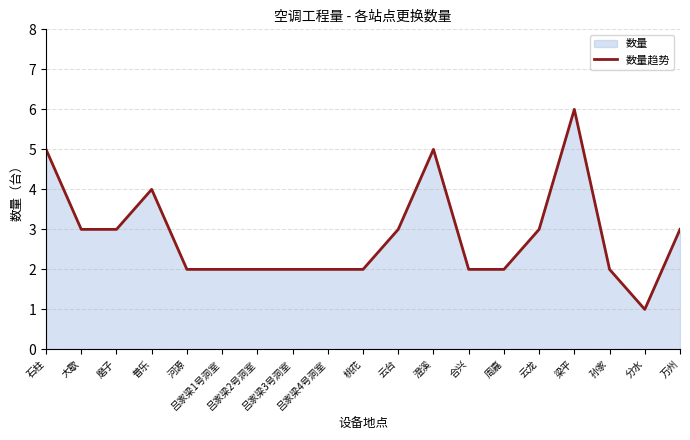

How many values exceed 2?

9